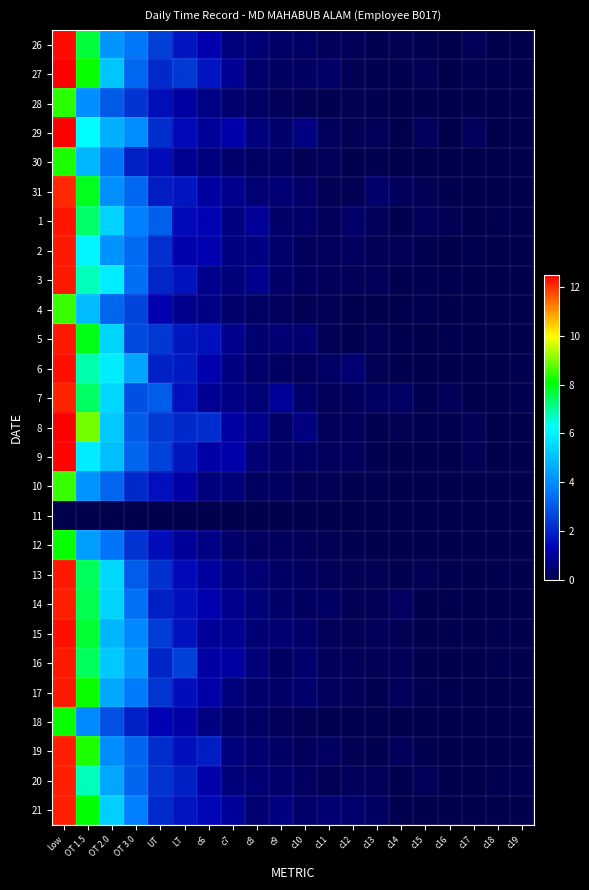

Which label corresponds to the smallest value in the chart?

Low